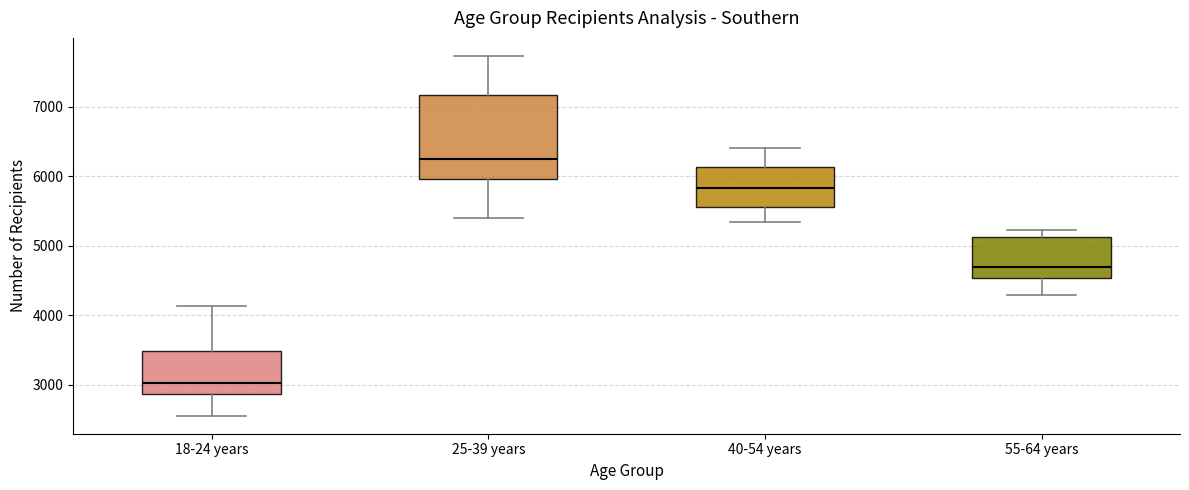

Reading left to right, read every box against the y-axis: the position of its median line, the range the box covers, and the ends of its whiskers. The values are not printed on the chart, so give them approximately, as read against the axis.

18-24 years: median 3000, box 2900 to 3500, whiskers 2600 to 4100
25-39 years: median 6200, box 6000 to 7200, whiskers 5400 to 7700
40-54 years: median 5800, box 5600 to 6100, whiskers 5300 to 6400
55-64 years: median 4700, box 4500 to 5100, whiskers 4300 to 5200